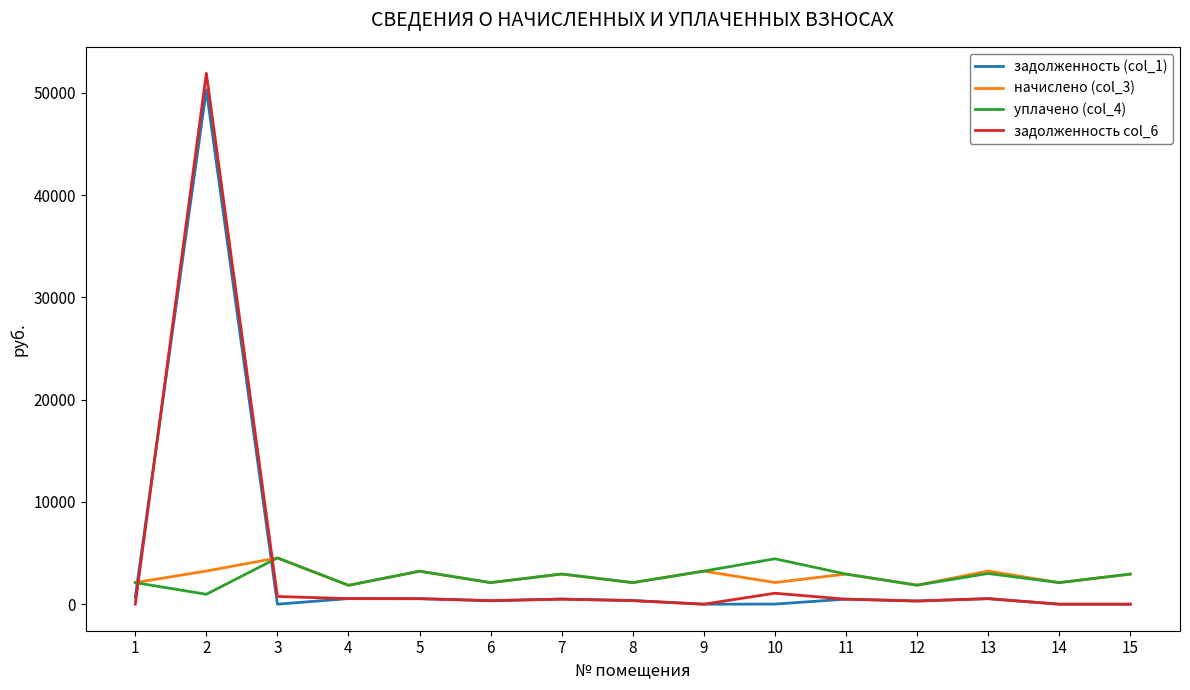

True or false: задолженность col_6 has more than 0 interior local peaks.

True